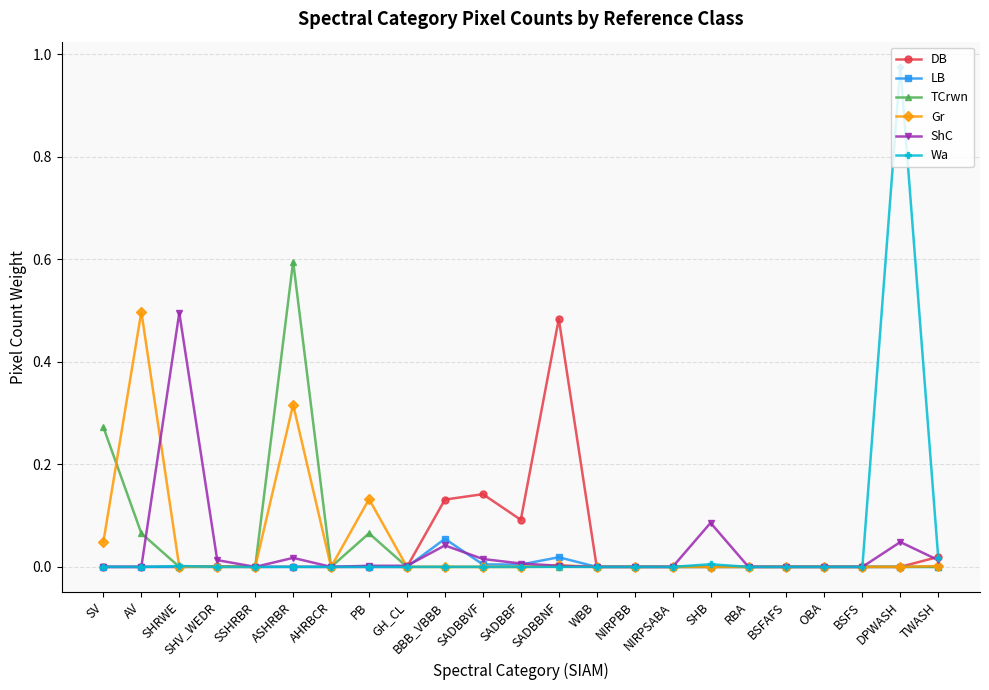

At which category does ShC reach its first local peak?

SHRWE